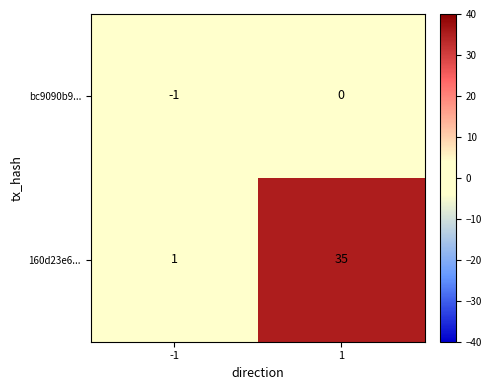

At which category does the chart reach its peak across all series?

1